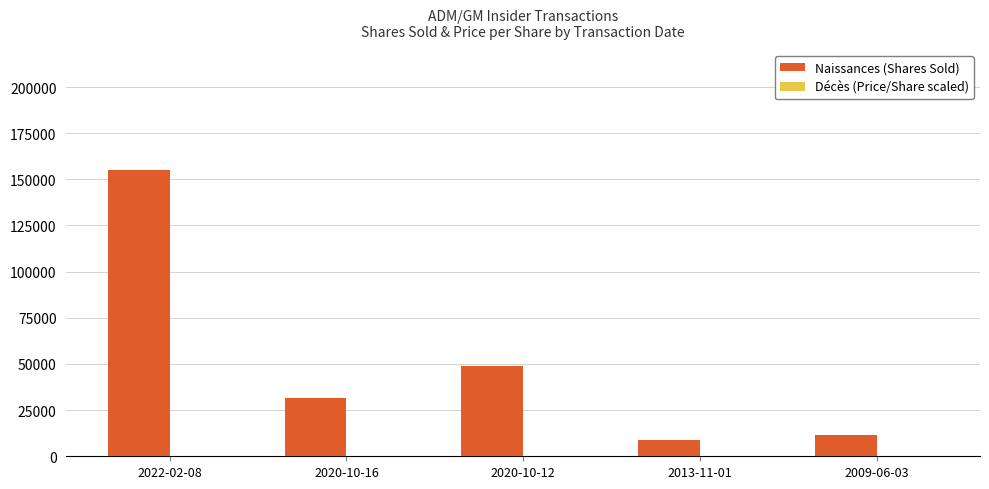

At which category is the sum across all series the highest?

2022-02-08